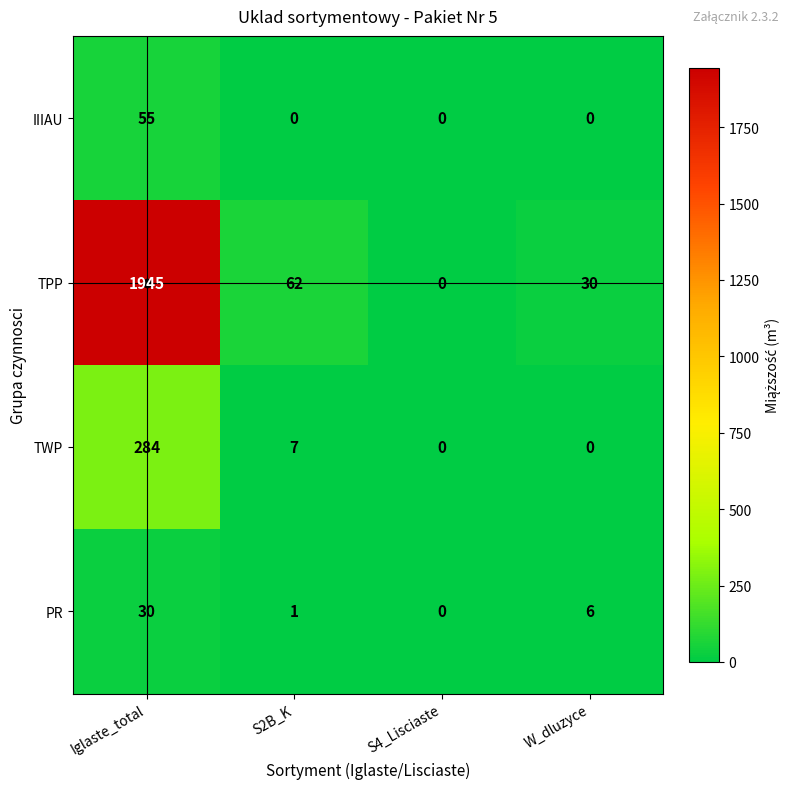

What is the difference between the second highest and minimum values in the TPP series?

62